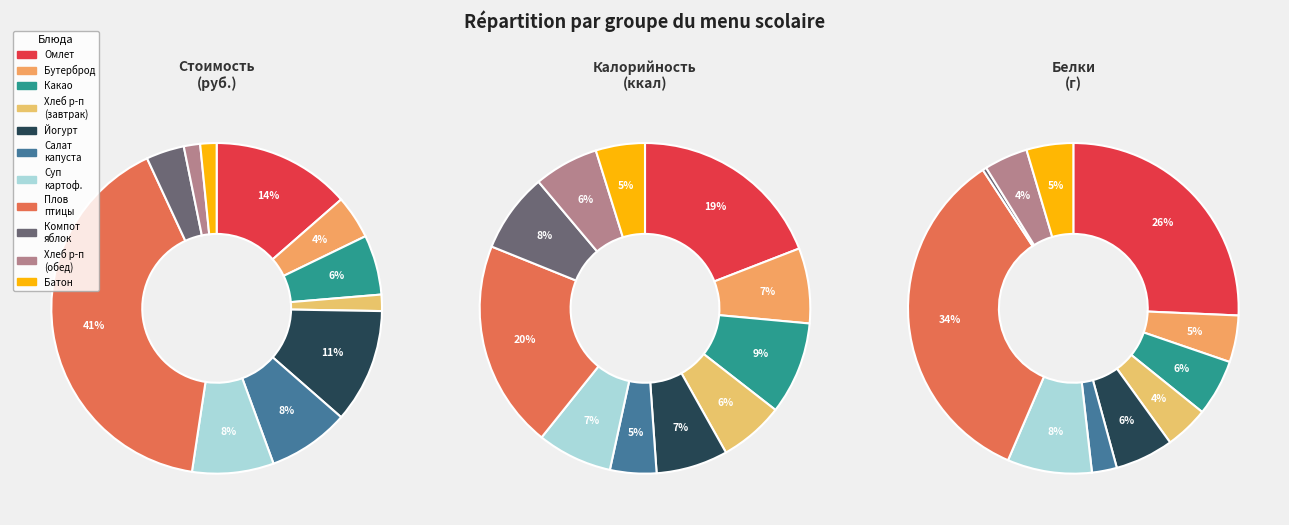

To the nearest percent, what is the difference between the largest and smallest slice percentages?

39%